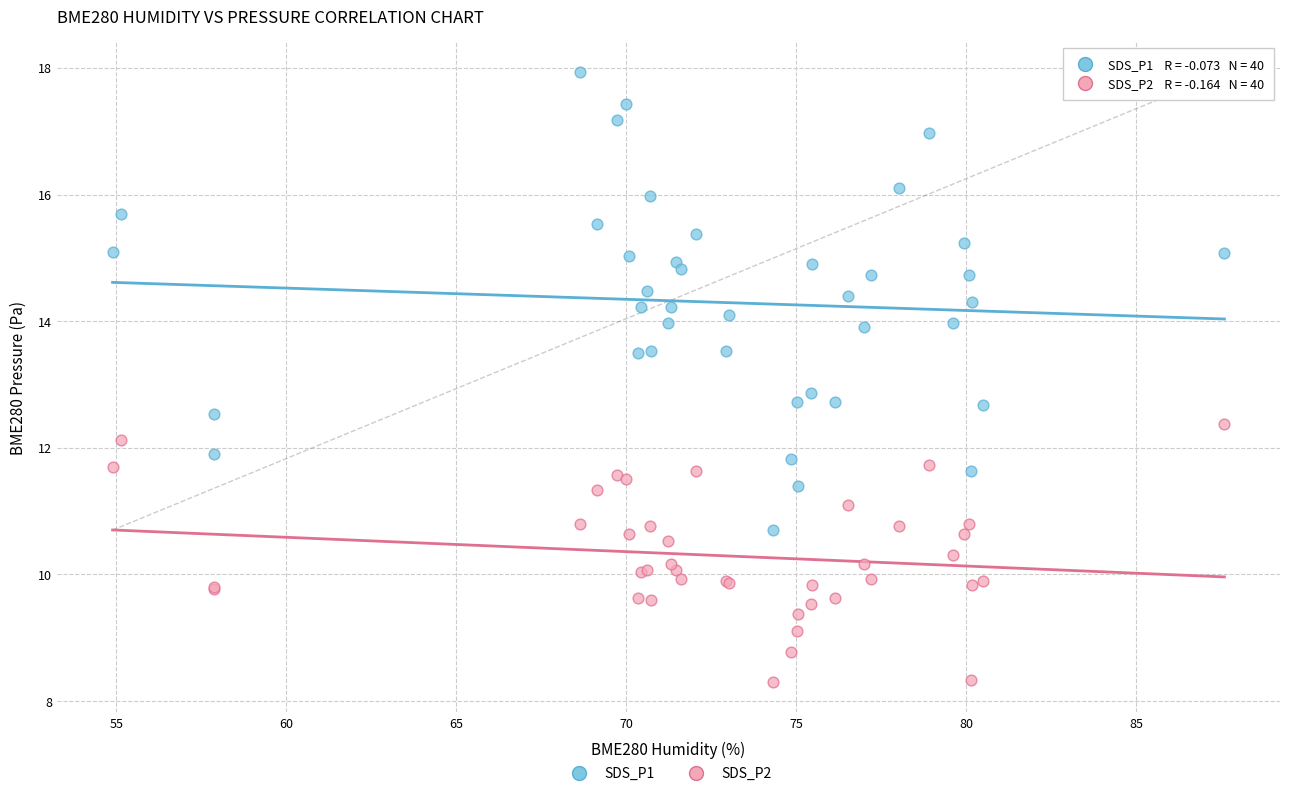

Which series reaches the maximum Y coordinate?

SDS_P1